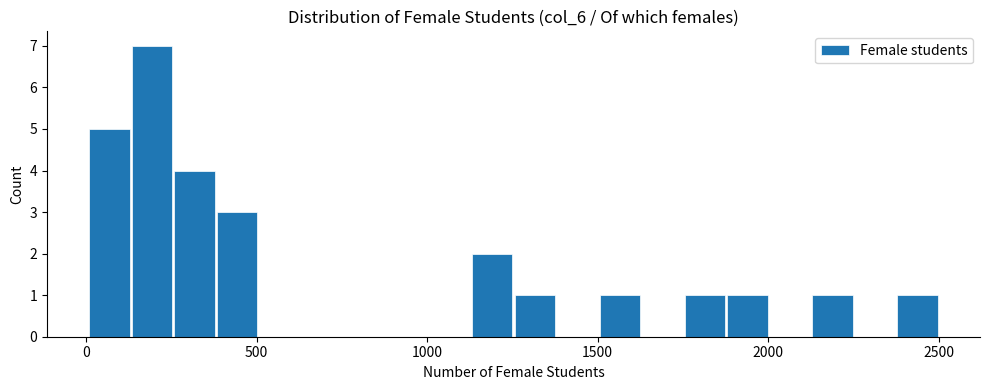

Read against the x-axis, roughly where is the centre of the tallest bar?

200